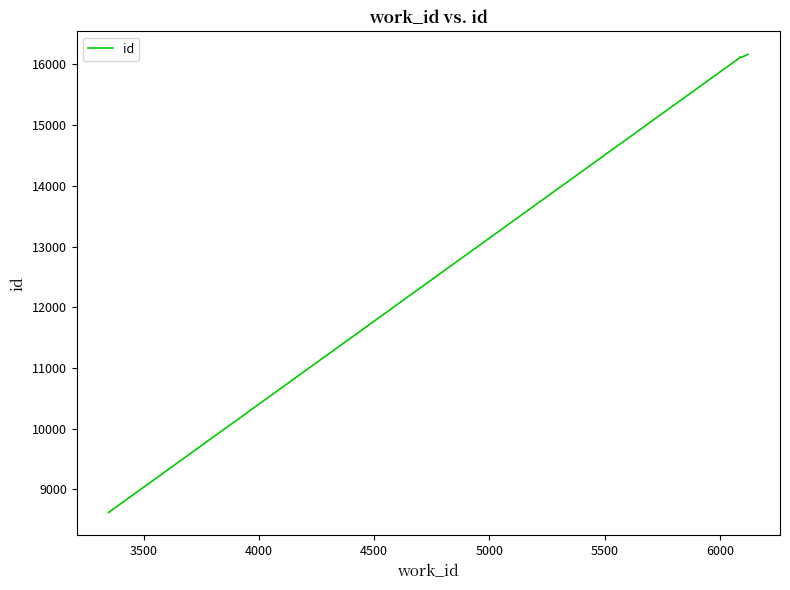

True or false: the data has more than 1 interior local peaks.

False